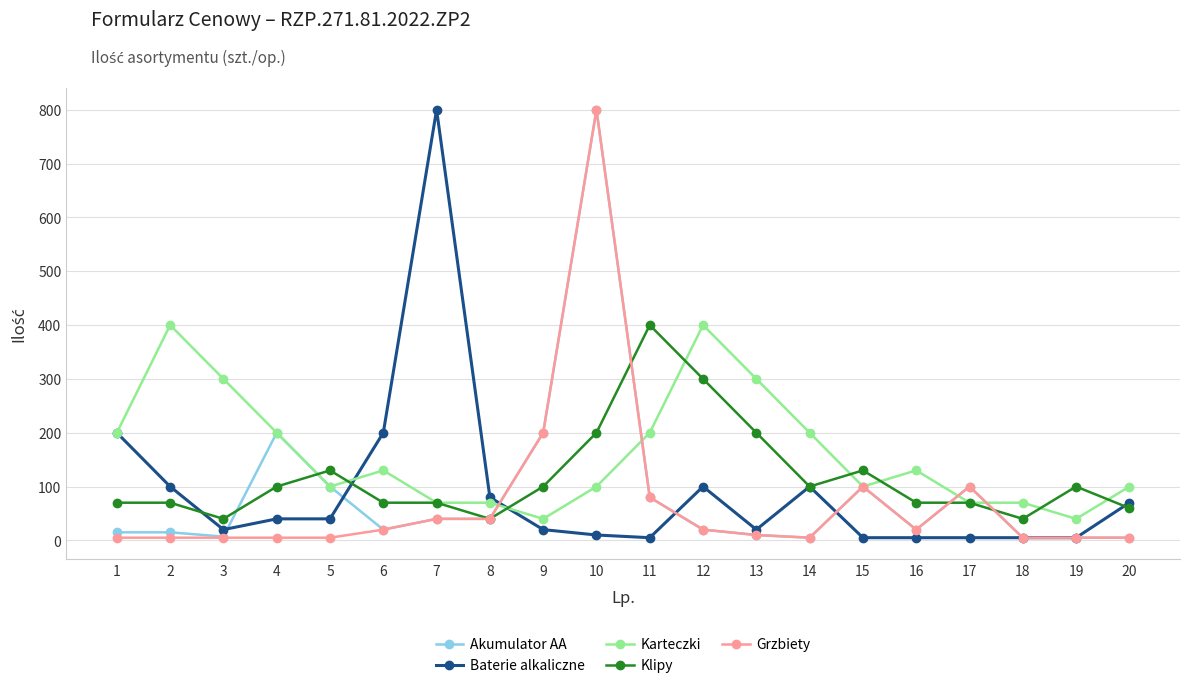

Between 11 and 14, which series saw the biggest shift?

Klipy